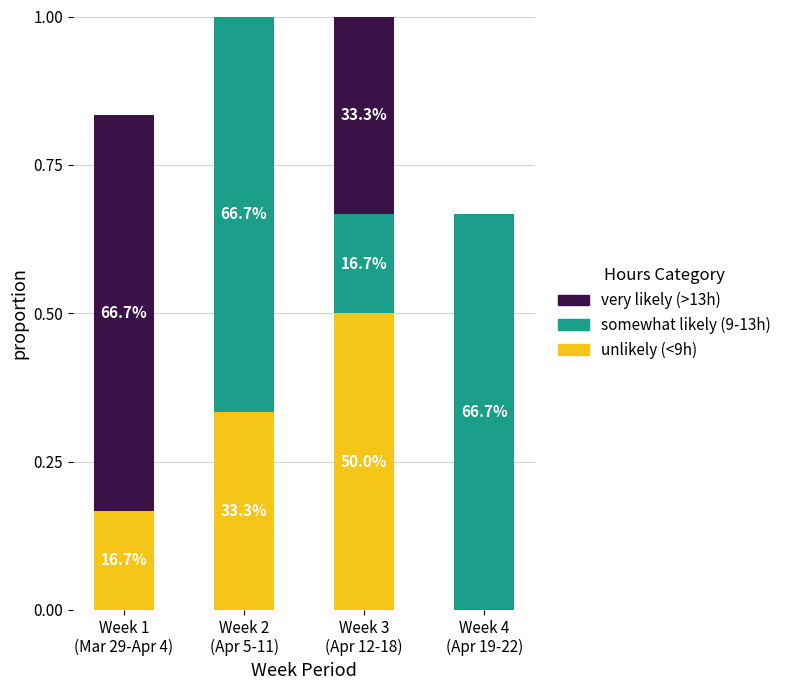

The somewhat likely series shows 0.2 at Week 3
(Apr 12-18). True or false?

False